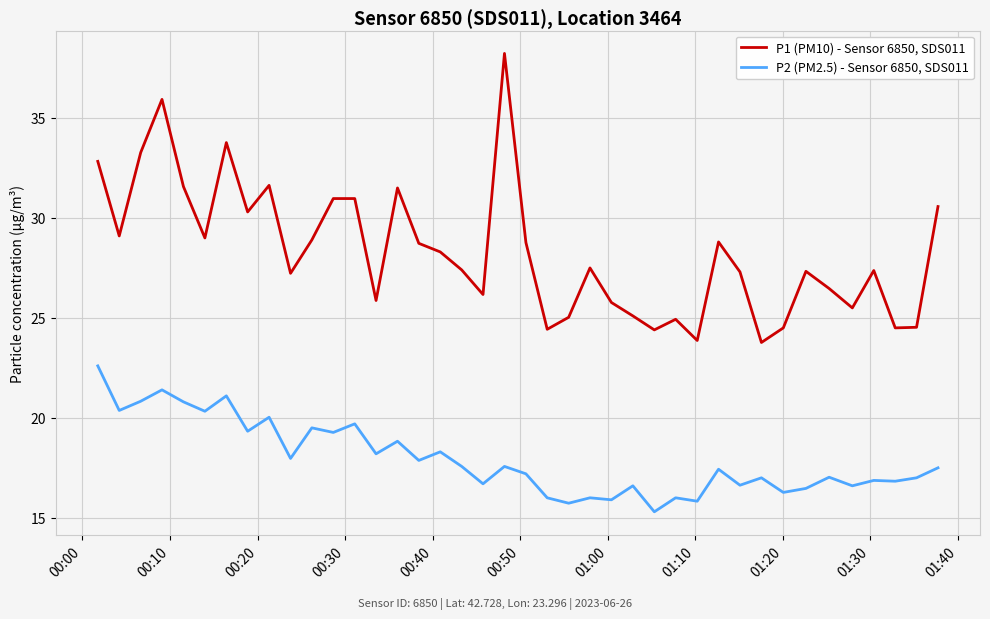

What is the difference between the maximum and minimum values in the P2 (PM2.5) - Sensor 6850, SDS011 series?

7.3